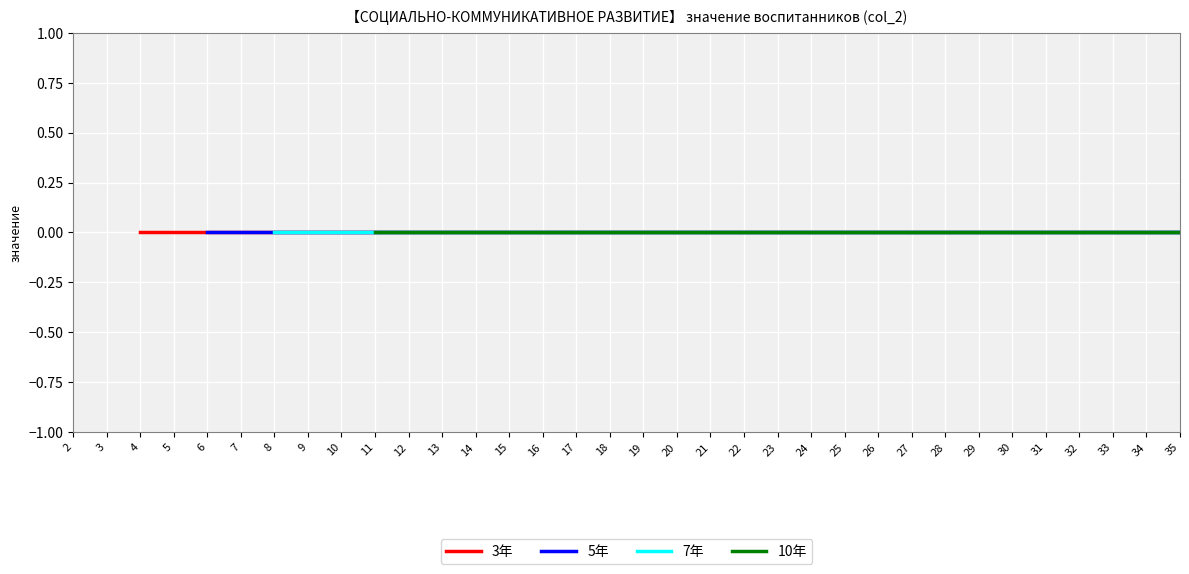

At which category is the sum across all series the highest?

11